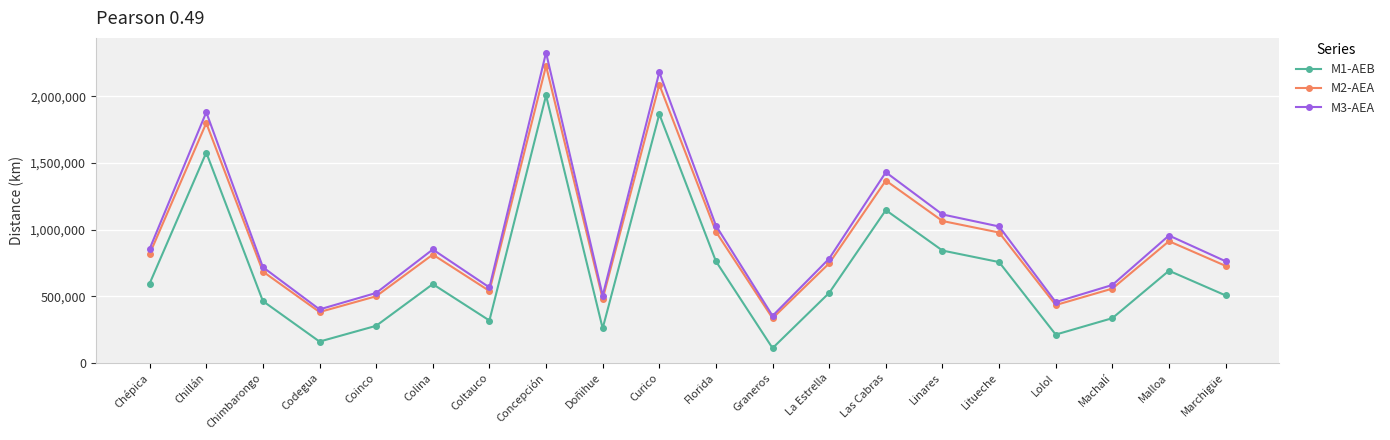

List the series in order of their peak value, highest first.

M3-AEA, M2-AEA, M1-AEB